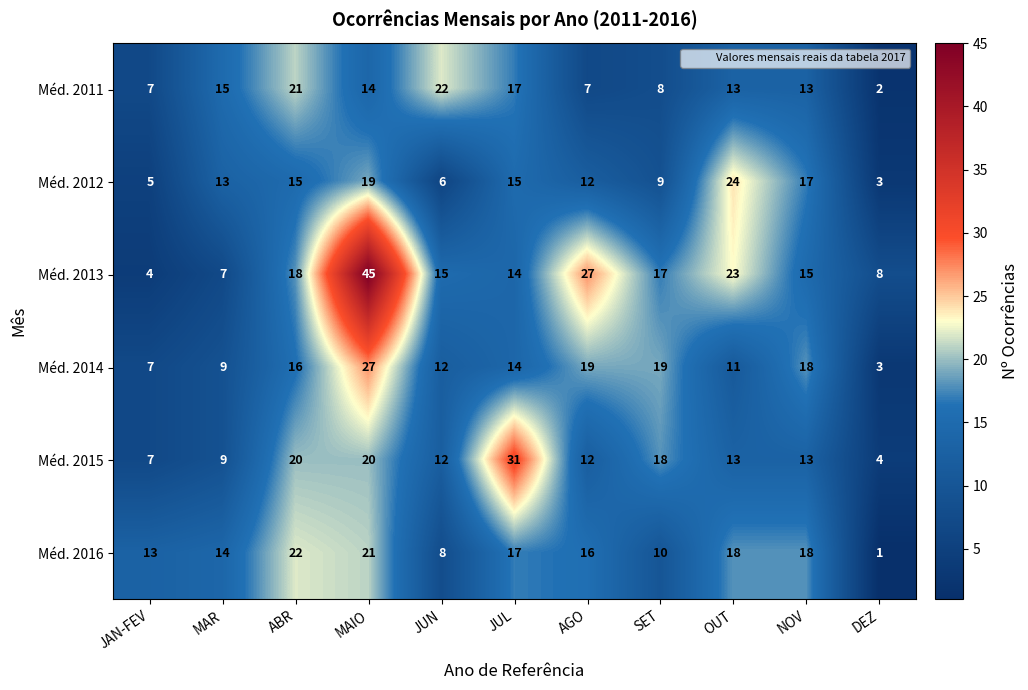

At ABR, list the series in order from largest to smallest.

Méd. 2016, Méd. 2011, Méd. 2015, Méd. 2013, Méd. 2014, Méd. 2012